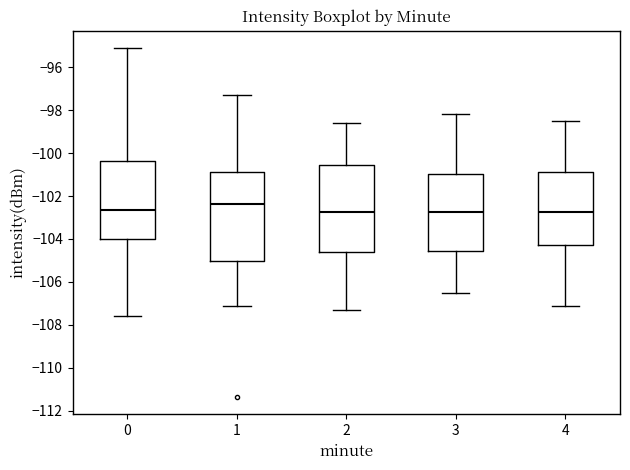

Reading left to right, read every box against the y-axis: the position of its median line, the range the box covers, and the ends of its whiskers. The values are not printed on the chart, so give them approximately, as read against the axis.

0: median -102.6, box -104.0 to -100.4, whiskers -107.6 to -95.2
1: median -102.4, box -105.0 to -100.8, whiskers -107.2 to -97.2
2: median -102.8, box -104.6 to -100.6, whiskers -107.2 to -98.6
3: median -102.8, box -104.6 to -101.0, whiskers -106.4 to -98.2
4: median -102.8, box -104.2 to -100.8, whiskers -107.0 to -98.4